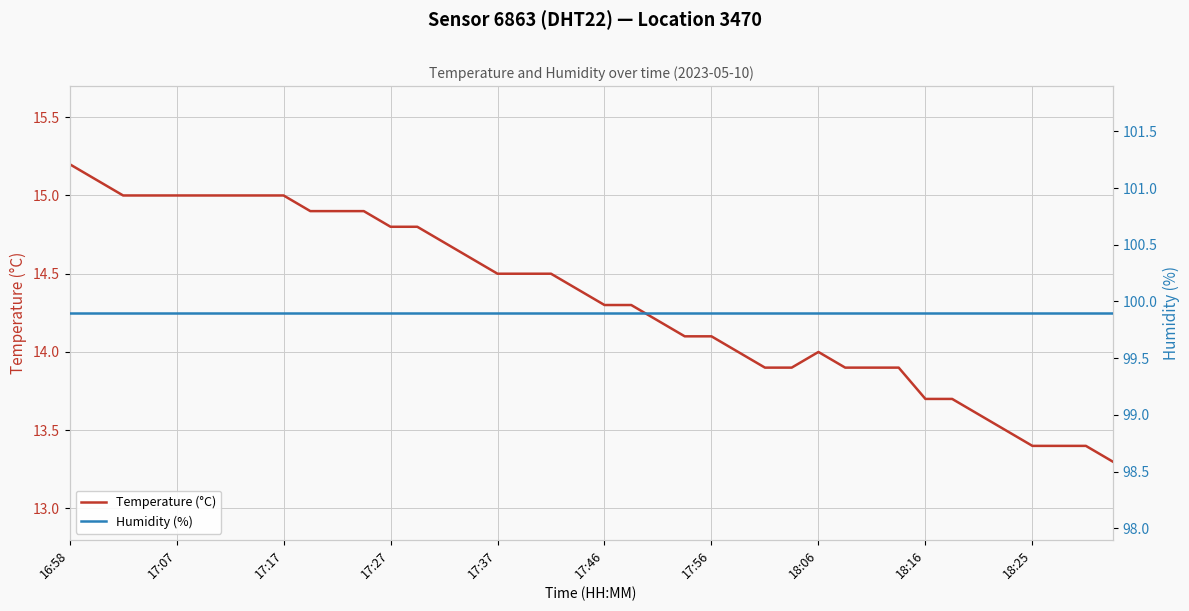

True or false: Humidity (%) and Temperature (°C) cross at least once.

False